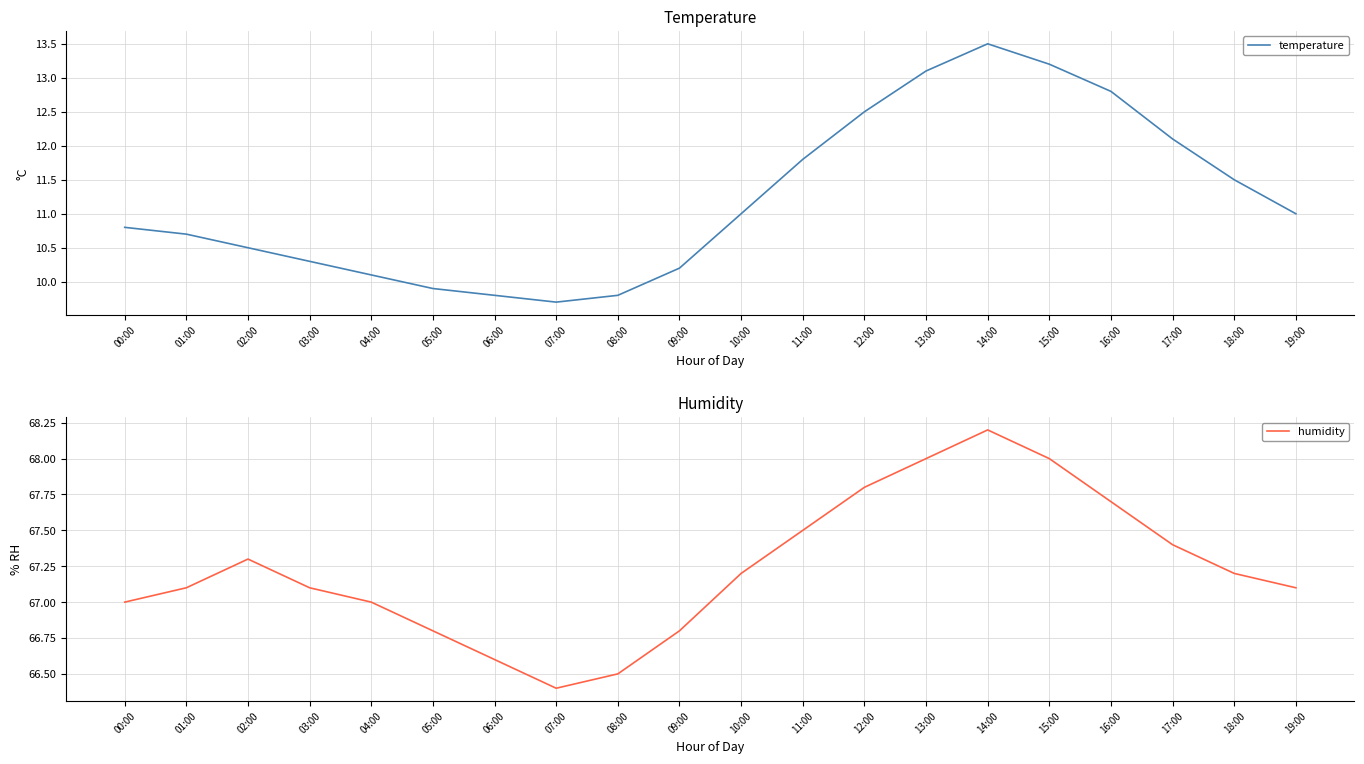

The humidity series shows 67.2 at 18:00. True or false?

True